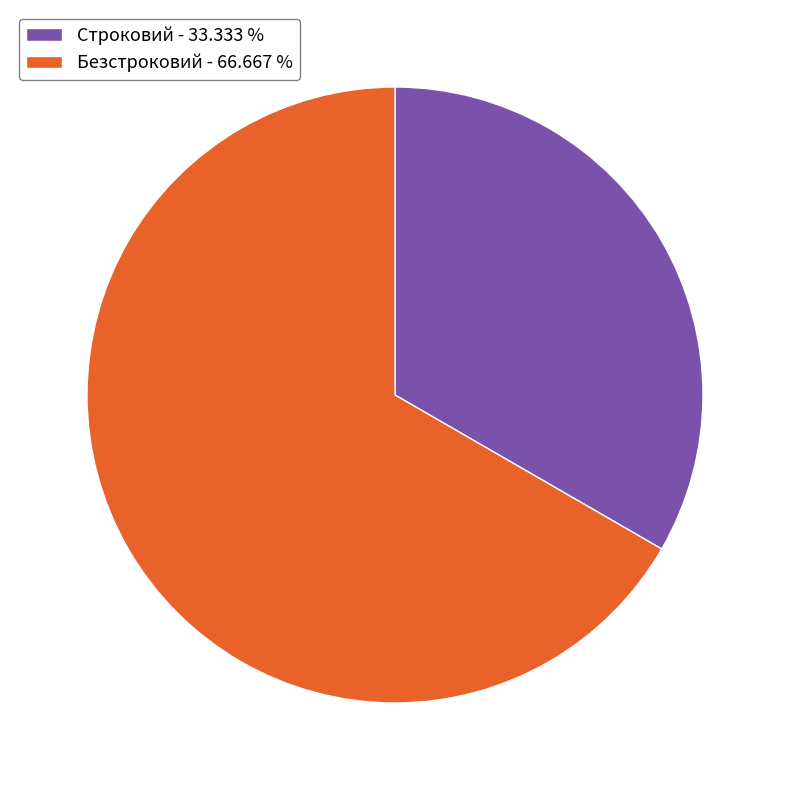

Is it true that Безстроковий is 54% of the pie?

False